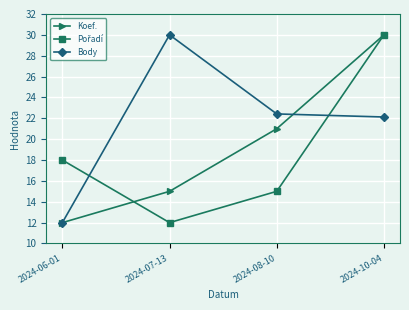

True or false: Body has more than 1 interior local peaks.

False